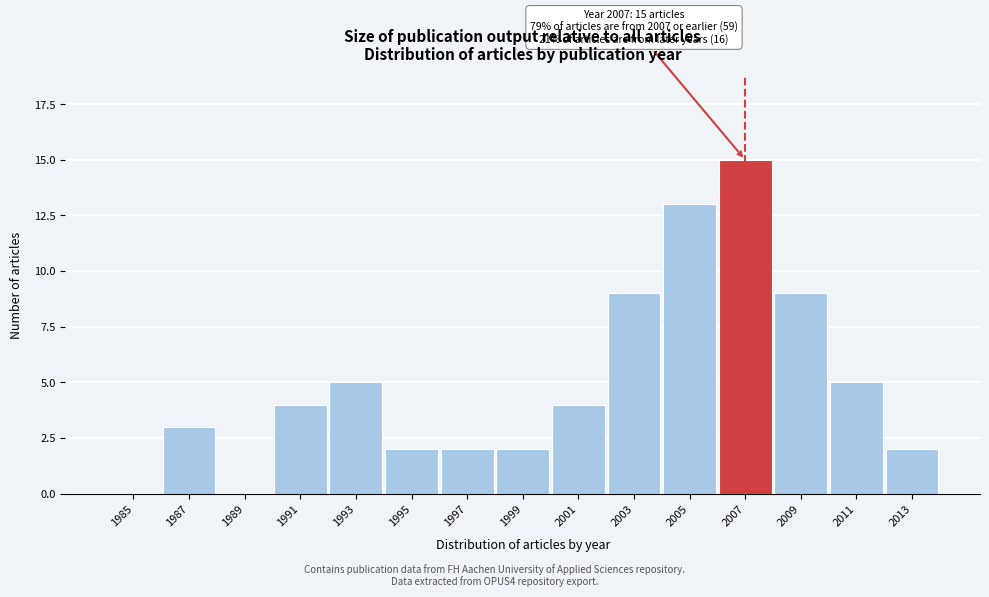

Reading right to left, transcribe all the data shown in this chart.

2013=2	2011=5	2009=9	2007=15	2005=13	2003=9	2001=4	1999=2	1997=2	1995=2	1993=5	1991=4	1989=0	1987=3	1985=0